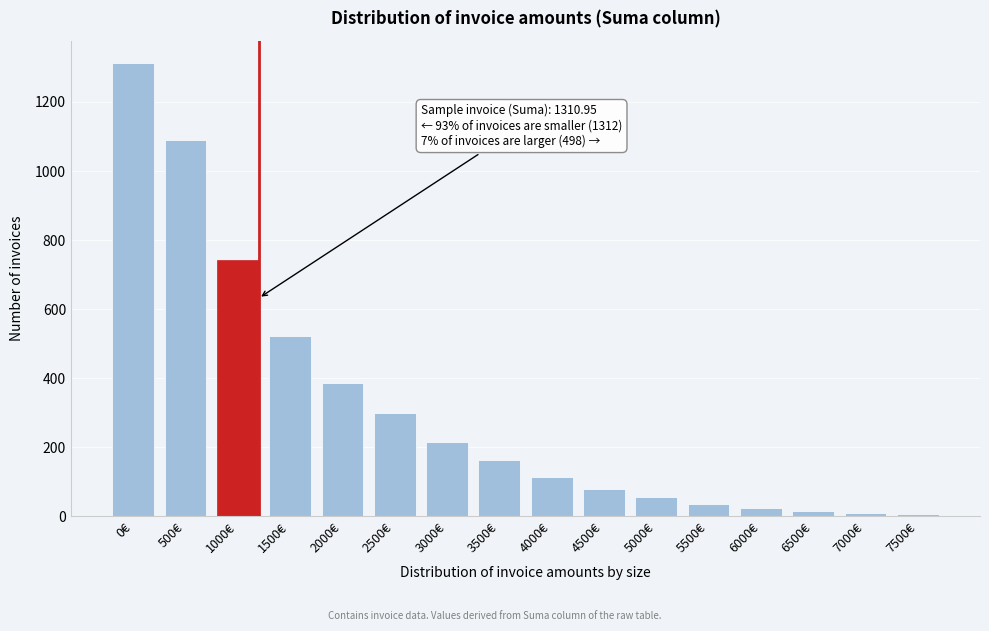

What is the label of the 5th bar from the right?

5500€